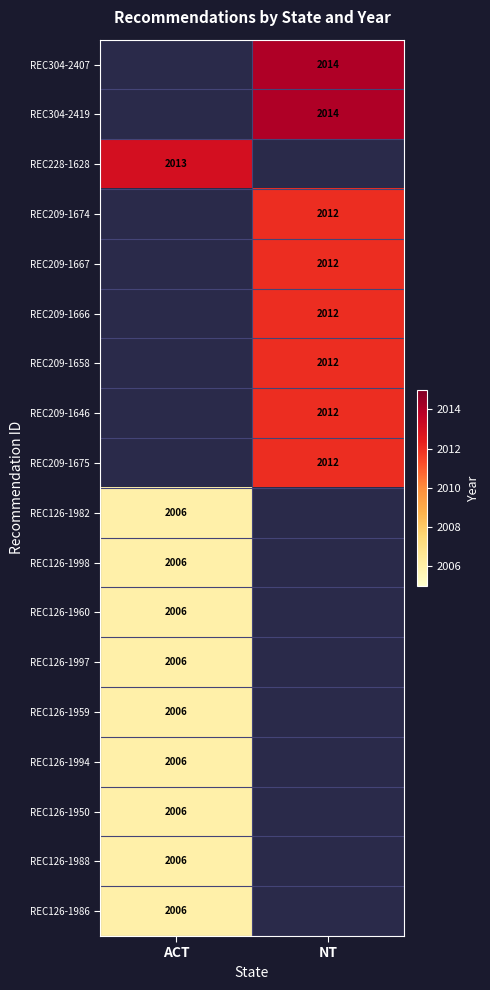

Is it true that REC126-1997 equals 2006 at ACT?

True